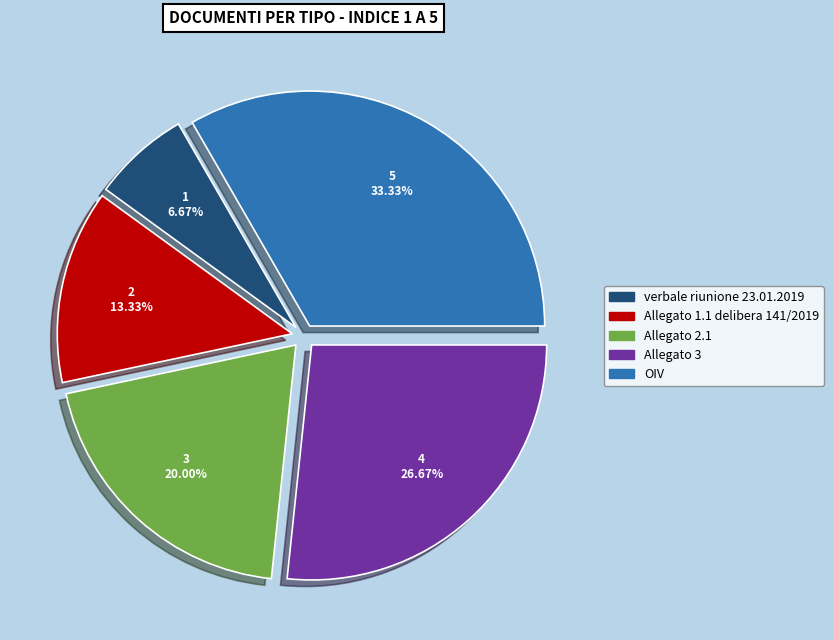

To the nearest percent, what is the difference between the verbale riunione 23.01.2019 and OIV slice percentages?

27%